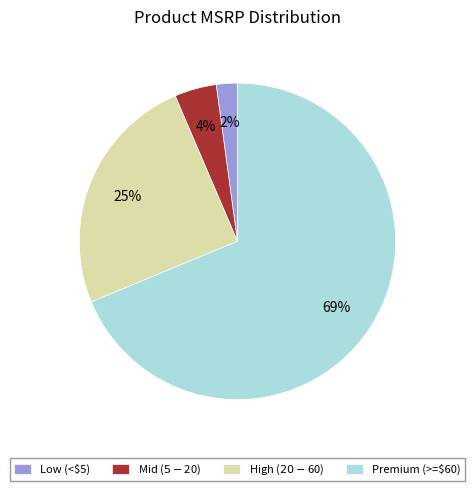

To the nearest percent, what percentage of the pie is Low (<$5)?

2%